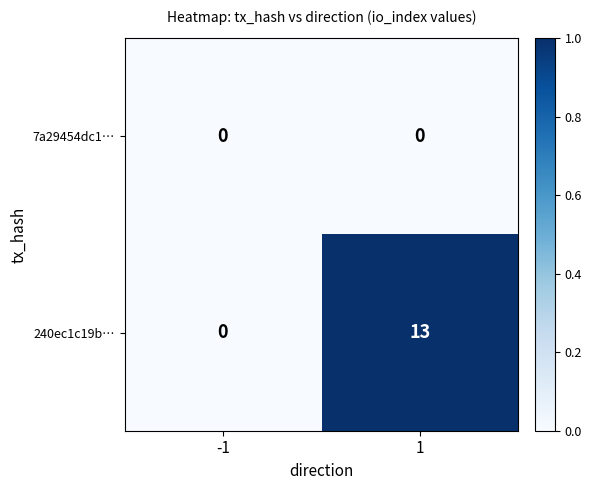

Reading left to right, extract all data points from this chart.

7a29454dc1…: 0	0
240ec1c19b…: 0	13